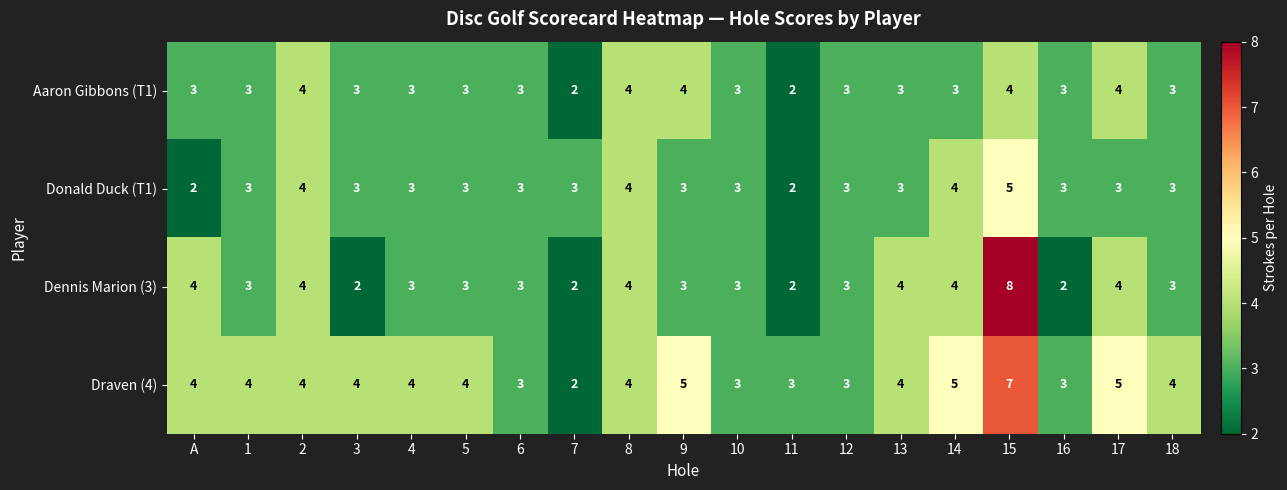

The Dennis Marion (3) series shows 1 at 11. True or false?

False